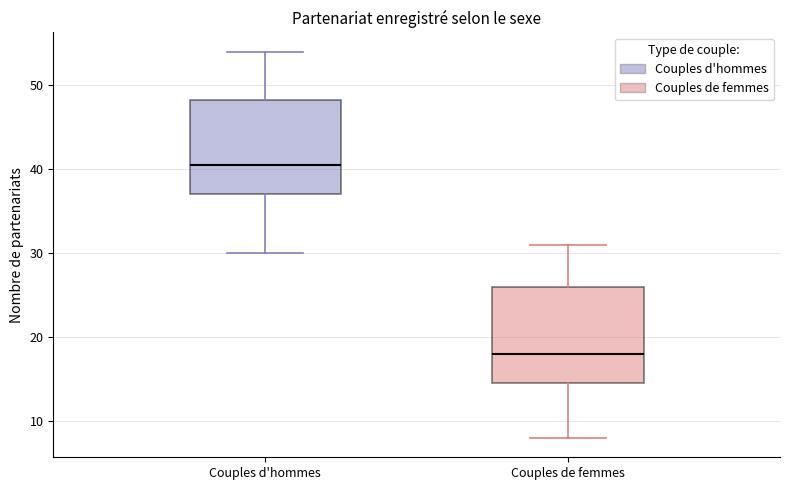

Reading left to right, transcribe this box plot: for each box, give where its median line is, the range the box spans, and where its two whiskers end, as read against the y-axis. The values are not printed on the chart, so give them approximately, as read against the axis.

Couples d'hommes: median 41, box 37 to 48, whiskers 30 to 54
Couples de femmes: median 18, box 15 to 26, whiskers 8 to 31